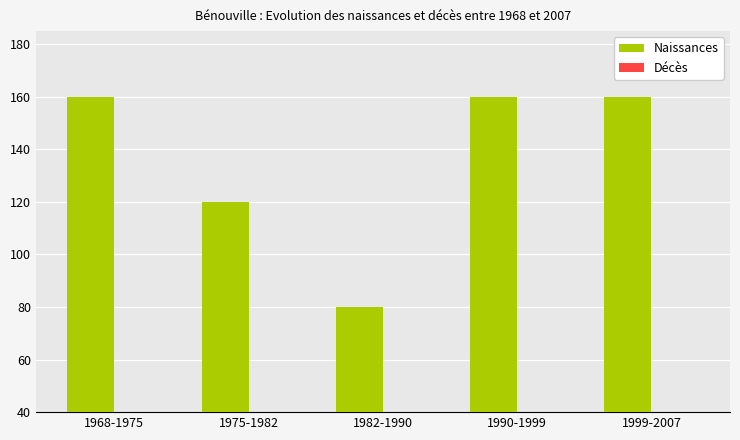

What is the maximum value shown in the chart?

160.0